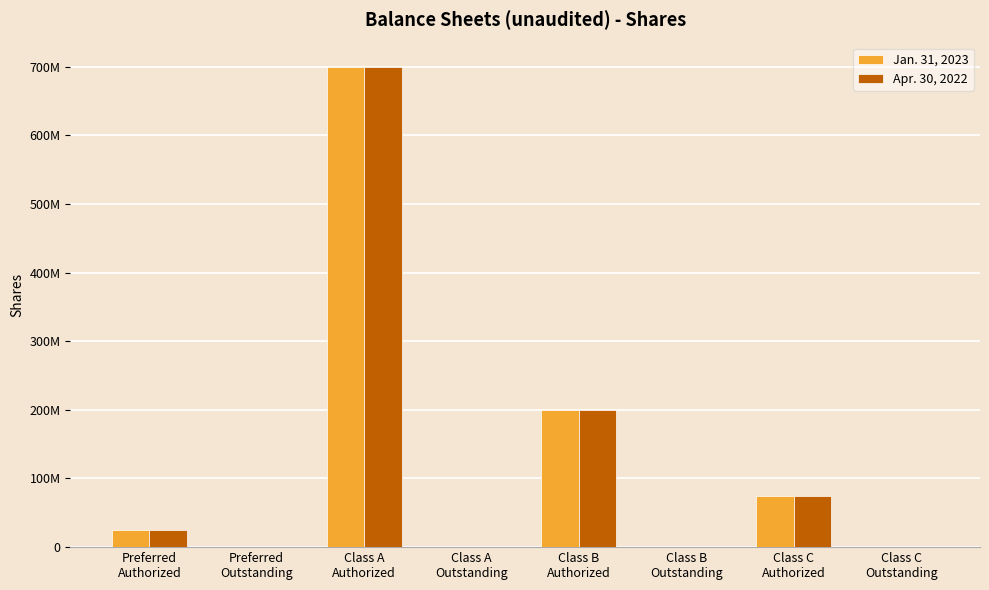

Between Class A
Authorized and Class B
Authorized, which is larger?

Class A
Authorized